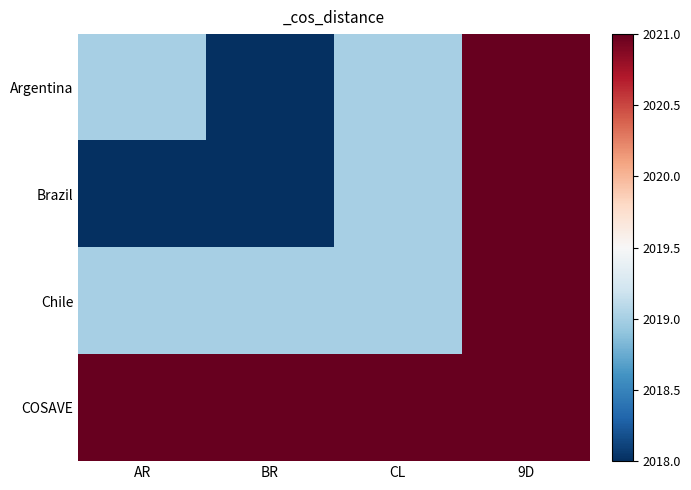

Reading left to right, extract all data points from this chart.

Argentina: AR=2019	BR=2018	CL=2019	9D=2021
Brazil: AR=2018	BR=2018	CL=2019	9D=2021
Chile: AR=2019	BR=2019	CL=2019	9D=2021
COSAVE: AR=2021	BR=2021	CL=2021	9D=2021